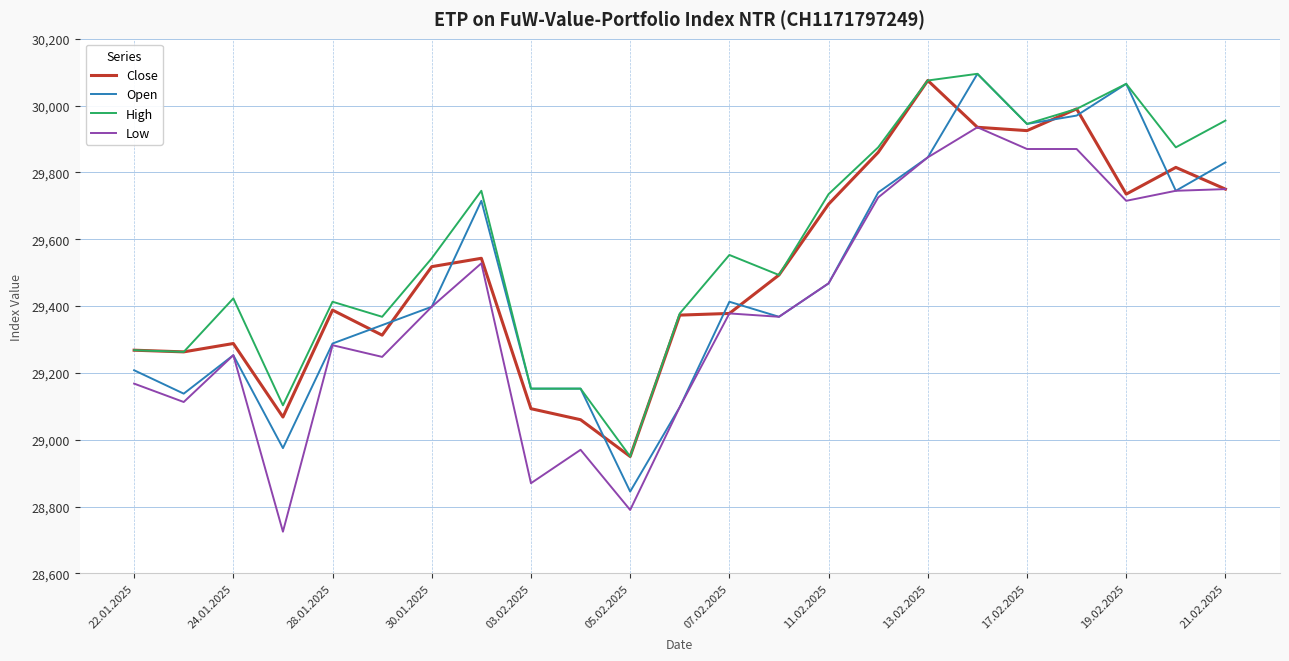

Which series has the largest total across all categories?

High